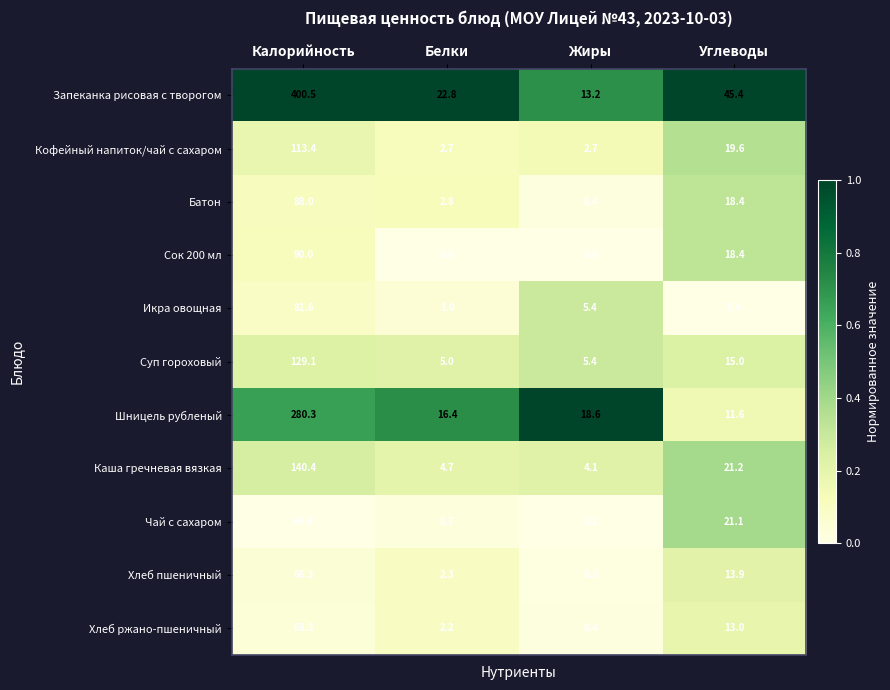

At which category is the sum across all series the highest?

Калорийность